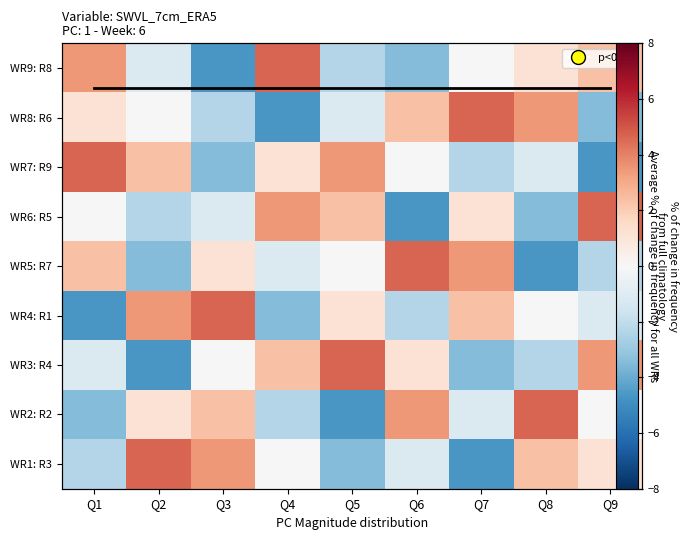

What is the difference between the second highest and second lowest values in the WR9: R8 series?

7.0